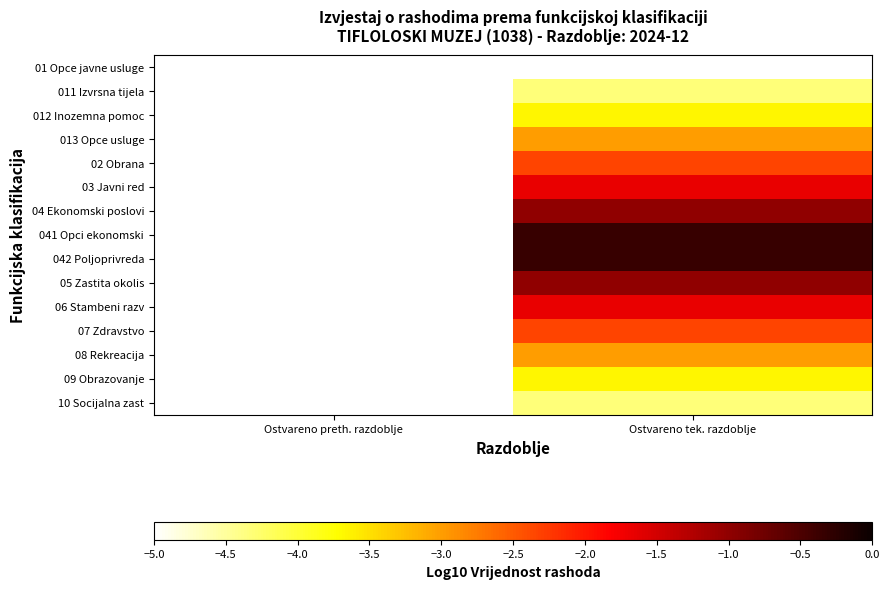

What is the smallest value displayed?

-7.1